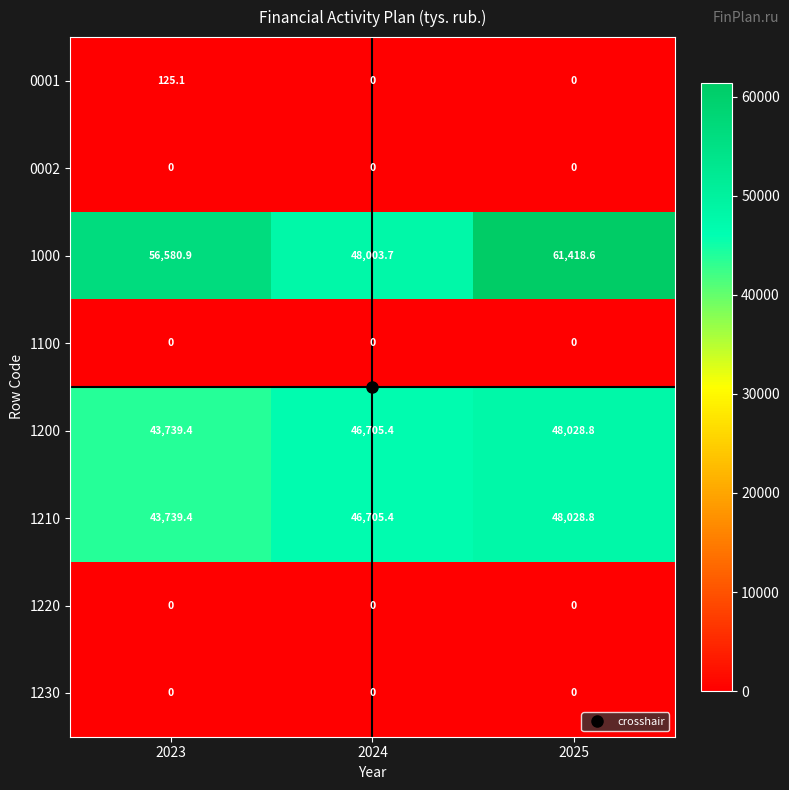

Rank the categories by 1000 value from lowest to highest.

2024, 2023, 2025